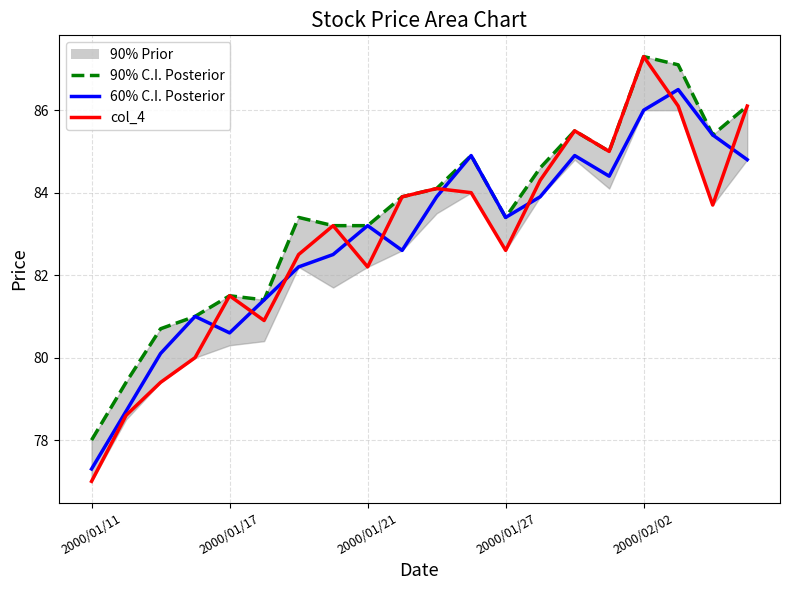

What is the maximum value for col_4 (close)?

87.3